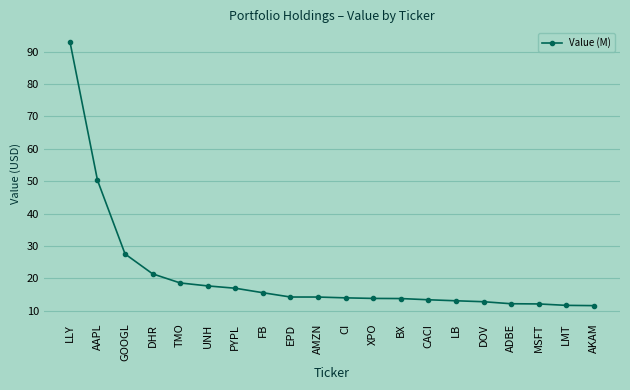

Count the number of categories in the chart.

20